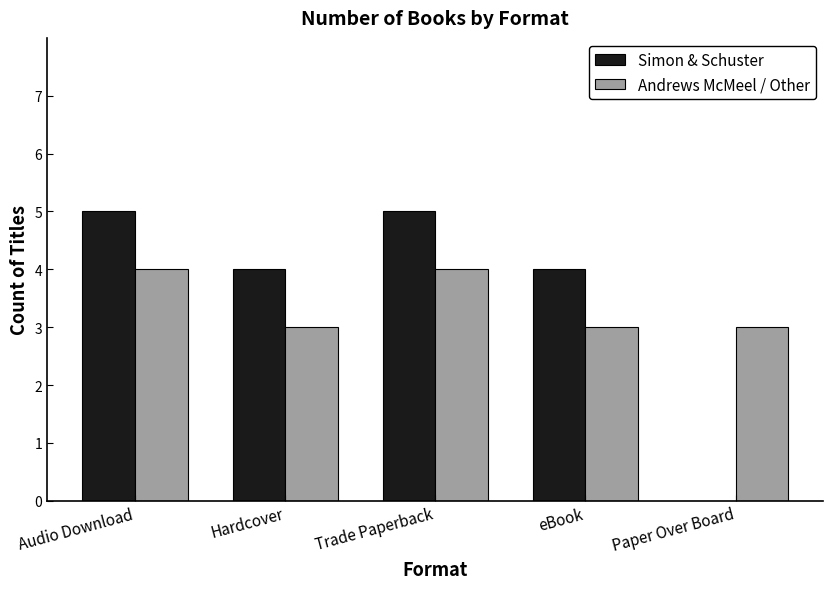

What is the total value across all series at eBook?

7